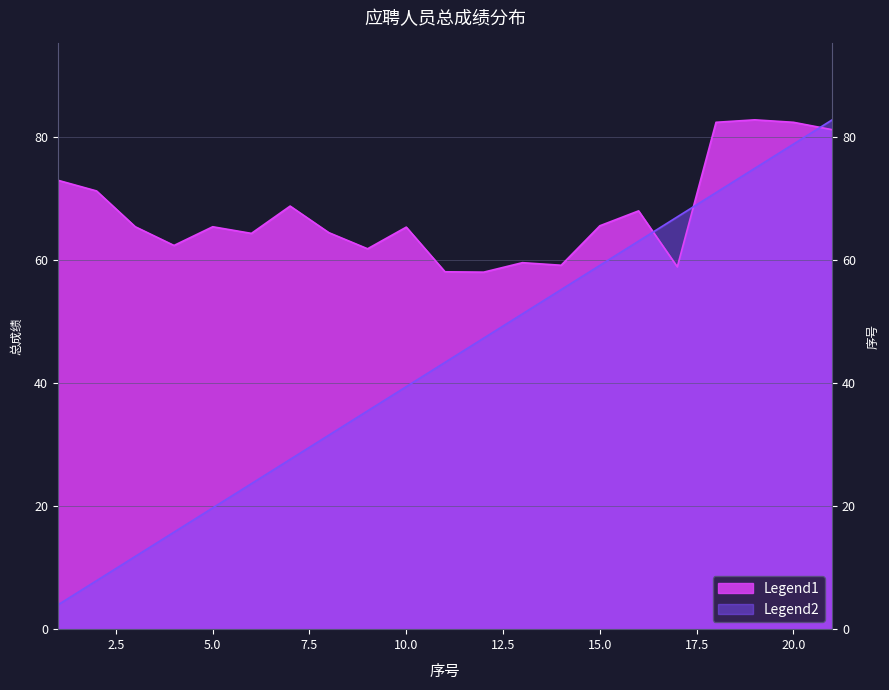

What value does the 总成绩 series have at 18?

82.4